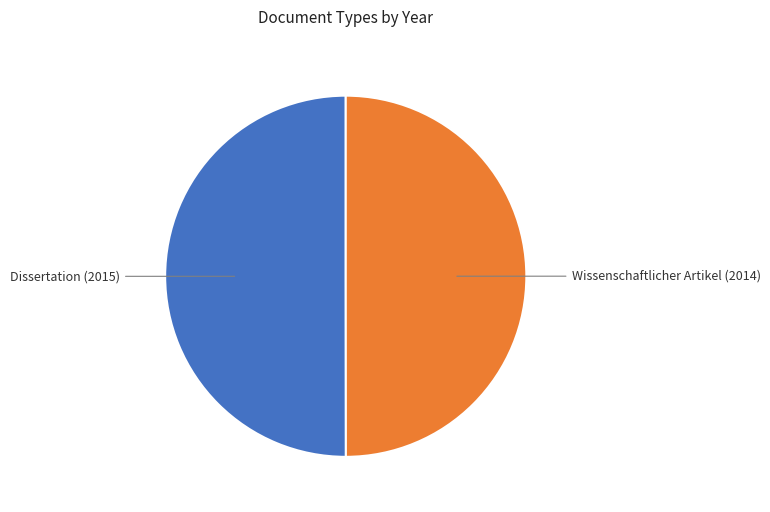

How many segments does this pie chart have?

2